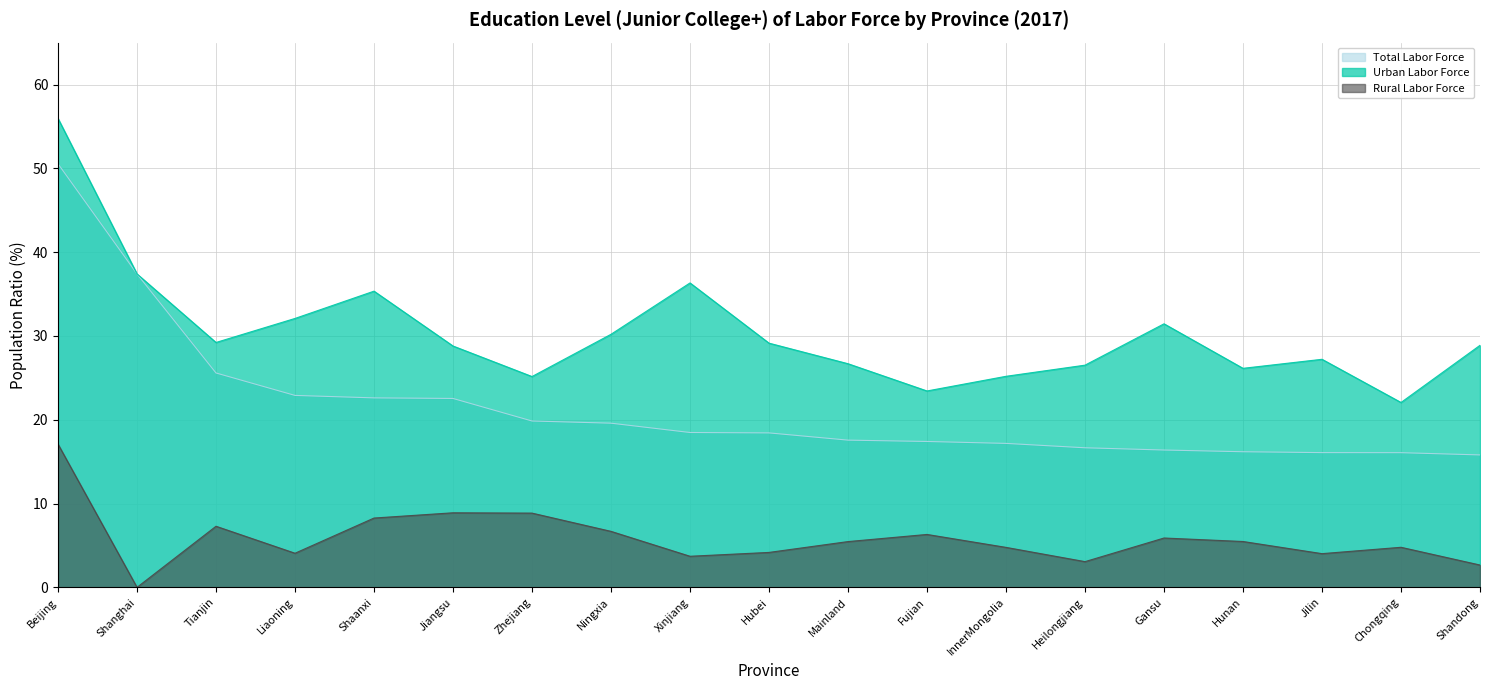

How many lines are shown in the chart?

3